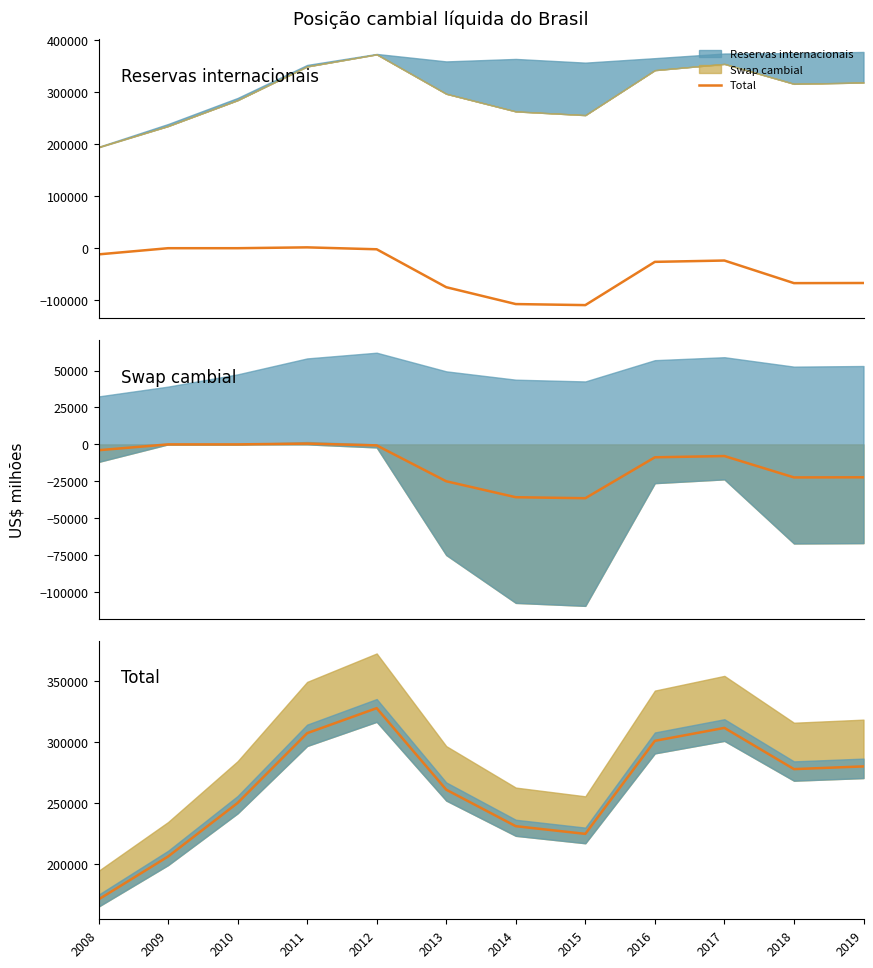

What is the value of the 9th point from the left?

300965.0